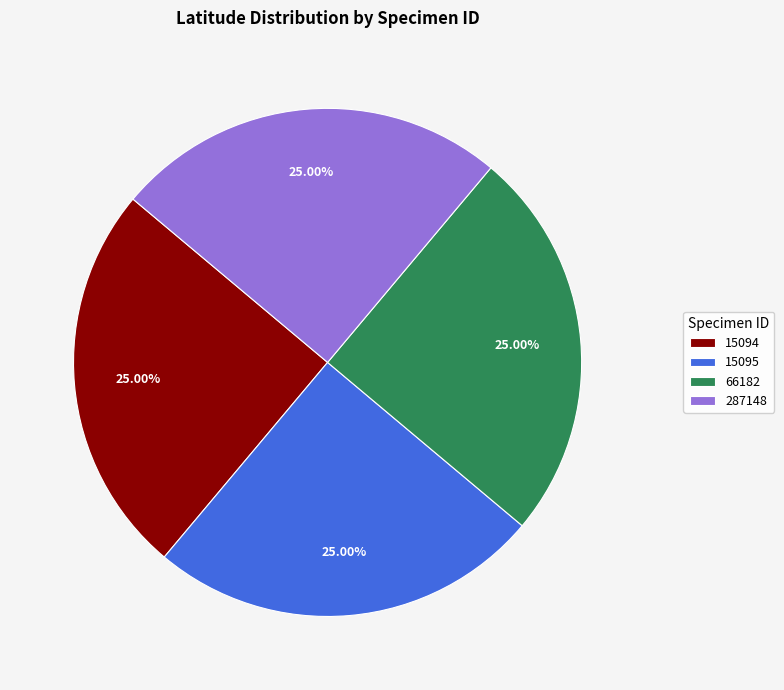

Approximately how many times larger is the value at 15094 compared to 287148?

1.0